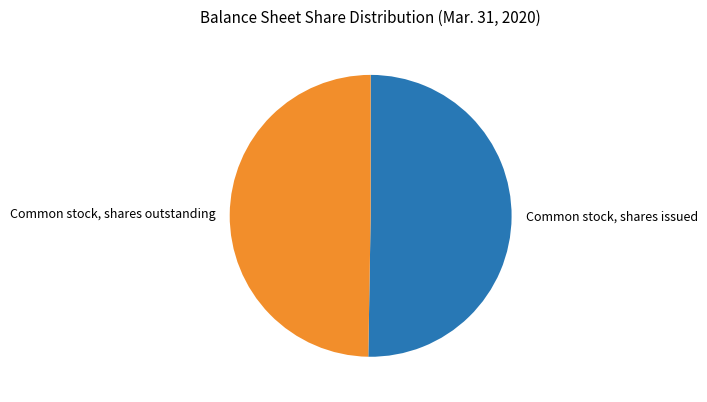

Rank the categories by value from lowest to highest.

Common stock, shares outstanding, Common stock, shares issued